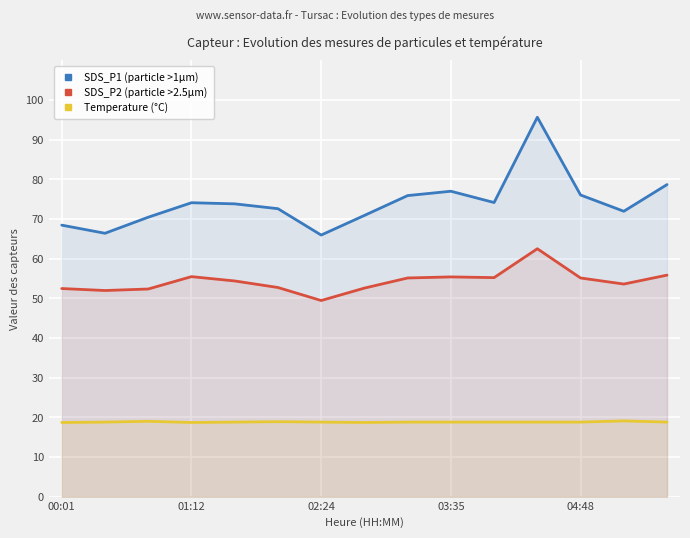

What is the spread (max minus min) of values at 14?

59.9